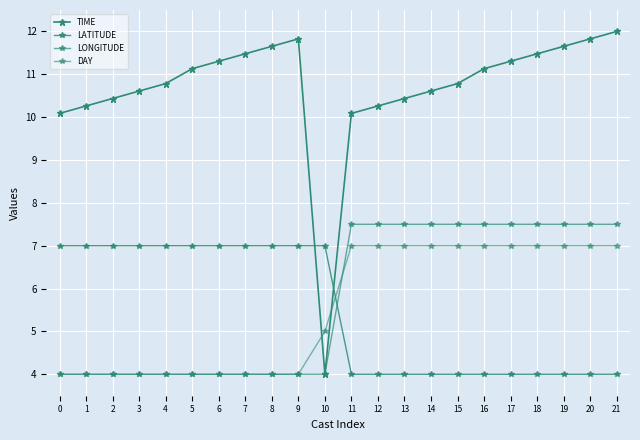

The LATITUDE series shows 7.0 at 6. True or false?

True